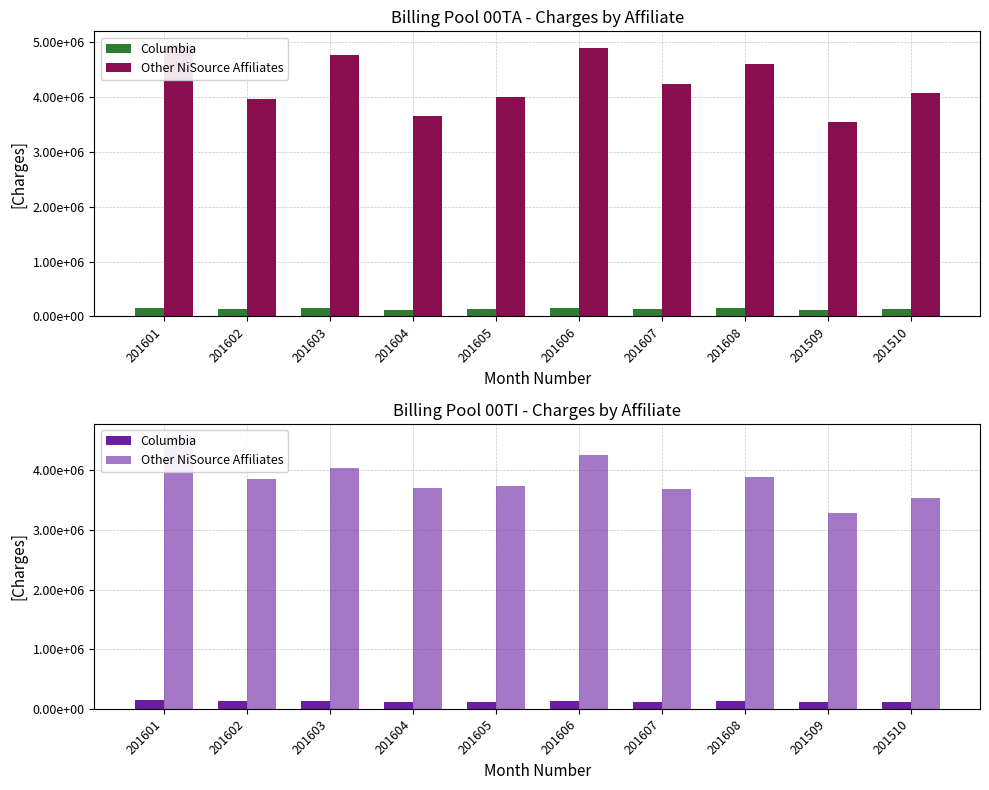

Reading left to right, transcribe all the data shown in this chart.

Columbia: 201601=152971.8	201602=123655.0	201603=129767.9	201604=118716.7	201605=120132.8	201606=136581.6	201607=118629.7	201608=126682.3	201509=118921.2	201510=110398.3
Other NiSource Affiliates: 201601=4553845.5	201602=3852384.4	201603=4042827.8	201604=3698525.0	201605=3742653.1	201606=4255099.8	201607=3695817.2	201608=3882243.1	201509=3286458.9	201510=3540178.8